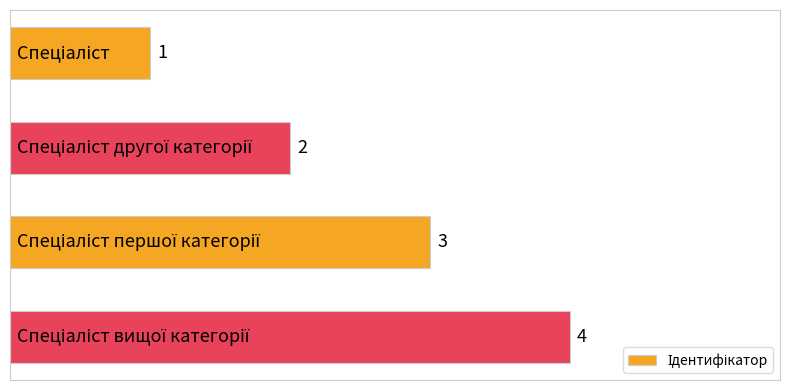

What is the sum of all values?

10